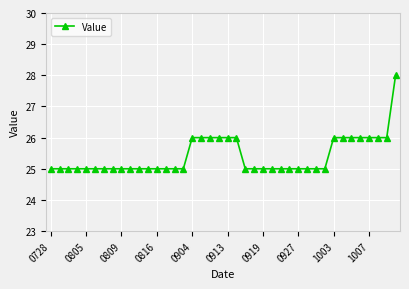

Does the chart display data point markers on the line(s)?

Yes